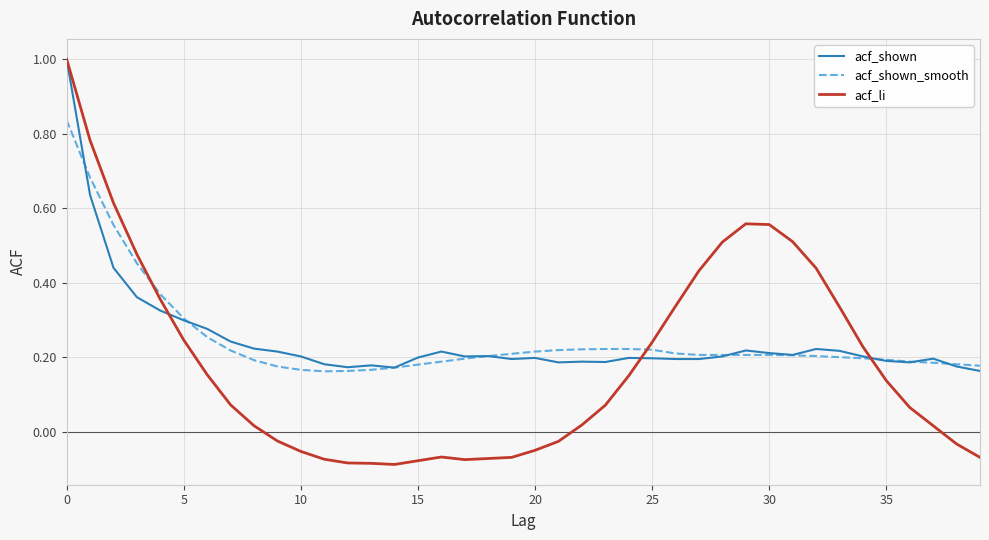

What is the greatest value displayed?

1.0